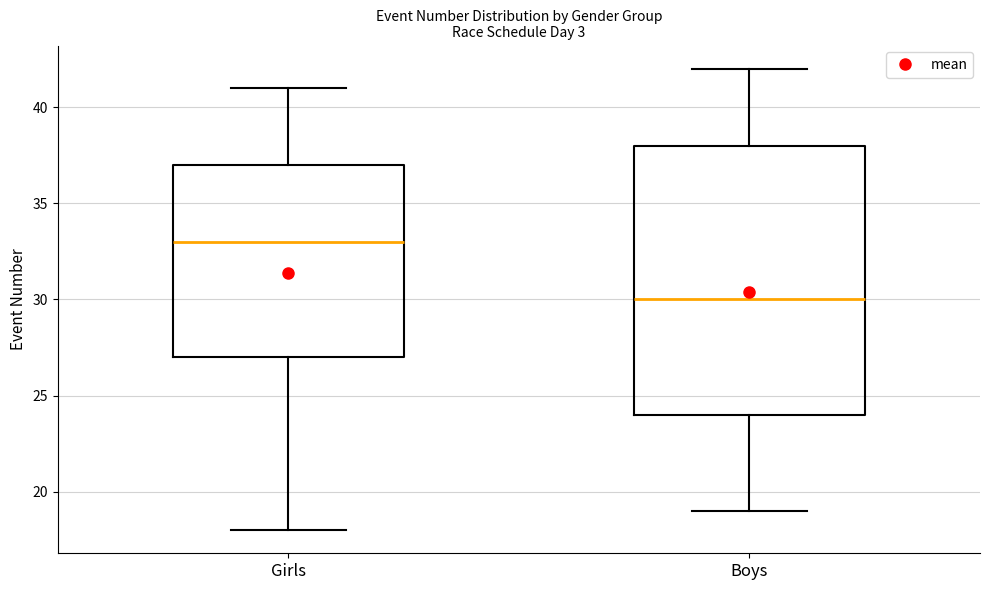

Which box's median line is the lowest?

Boys